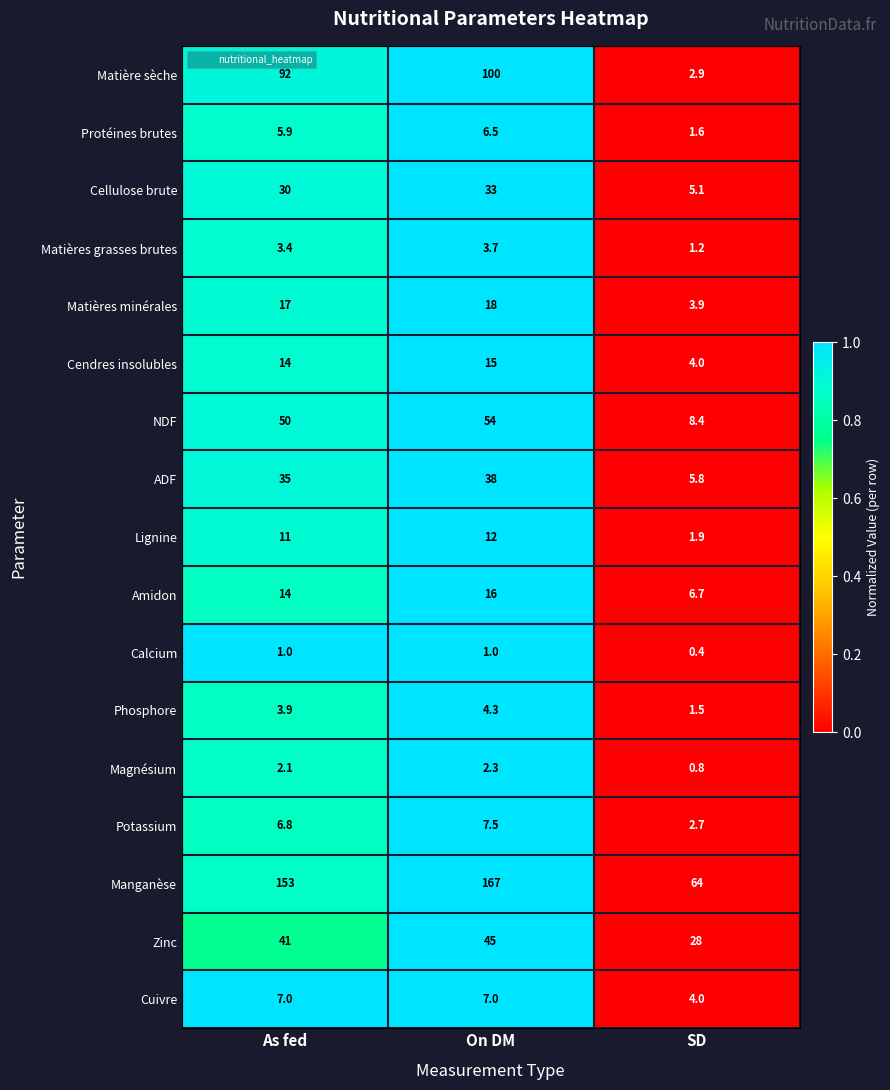

What is the difference between the Matières grasses brutes values at SD and On DM?

2.5